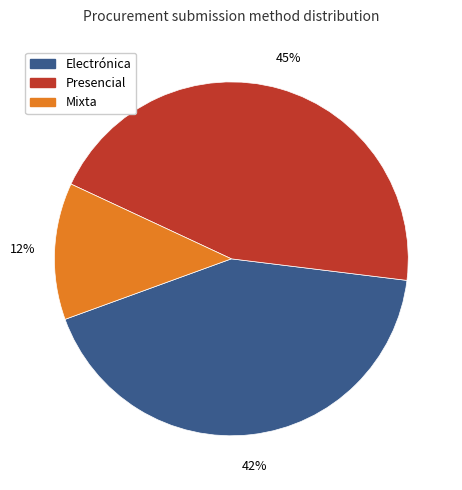

To the nearest percent, what is the average slice percentage?

33%